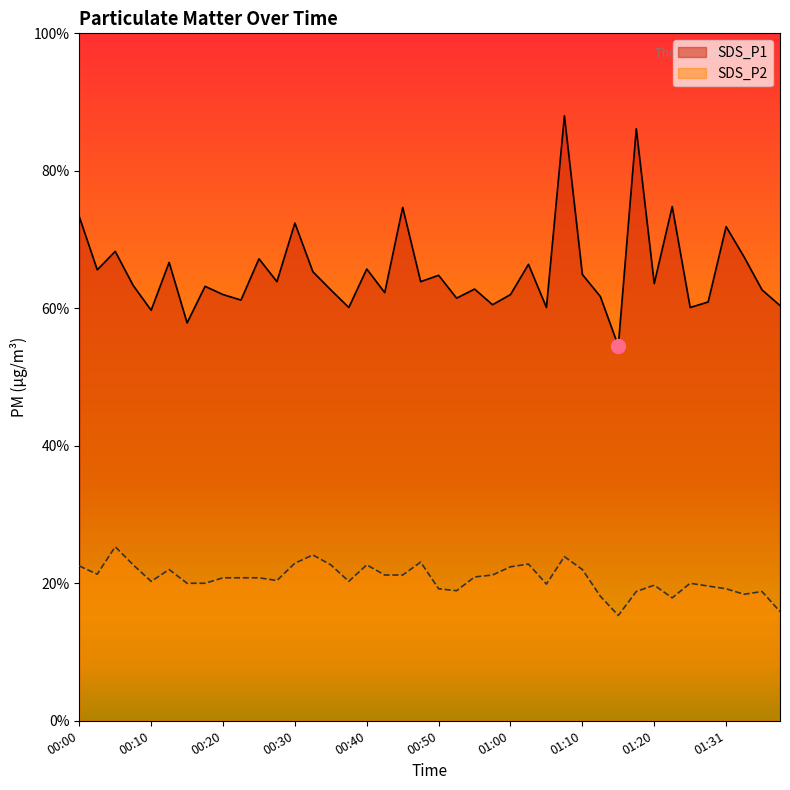

Where is the first local minimum for SDS_P1?

00:03